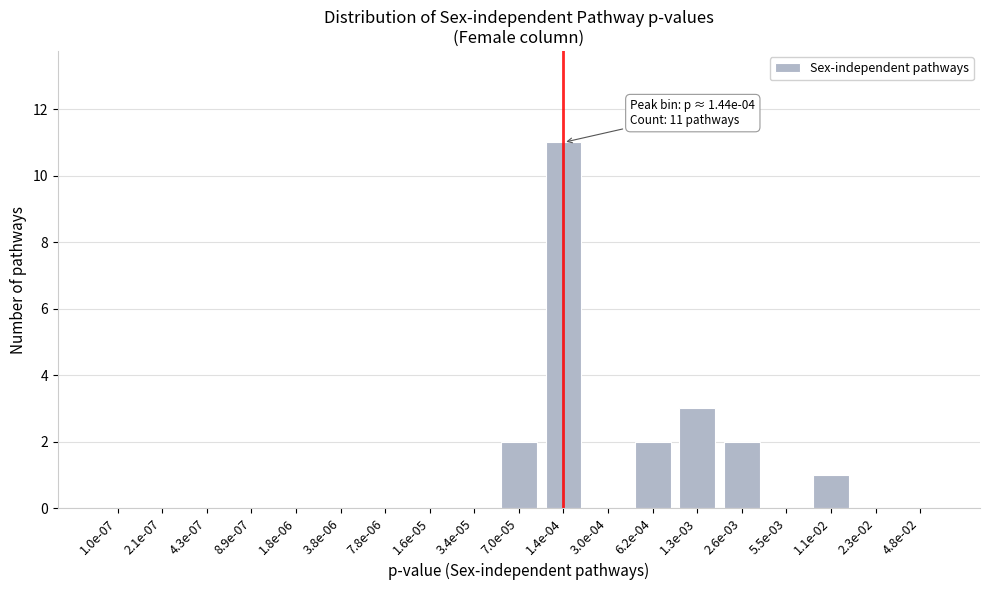

Reading left to right, list all the values displayed in this chart.

1.0e-07=0	2.1e-07=0	4.3e-07=0	8.9e-07=0	1.8e-06=0	3.8e-06=0	7.8e-06=0	1.6e-05=0	3.4e-05=0	7.0e-05=2	1.4e-04=11	3.0e-04=0	6.2e-04=2	1.3e-03=3	2.6e-03=2	5.5e-03=0	1.1e-02=1	2.3e-02=0	4.8e-02=0